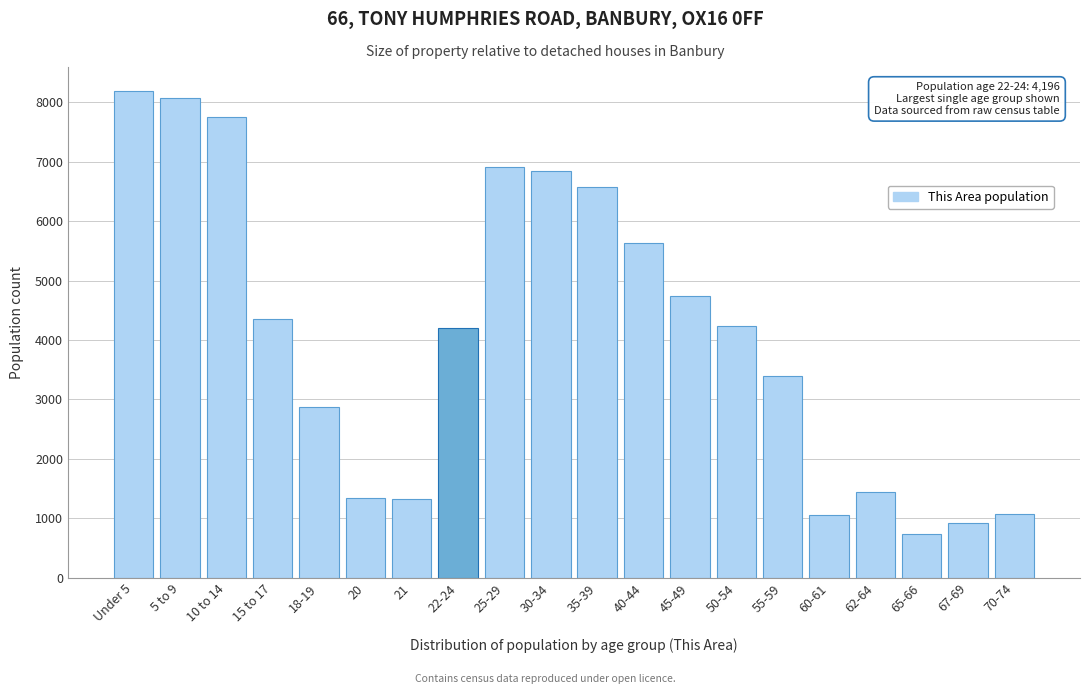

What is the sum of all values?

81646